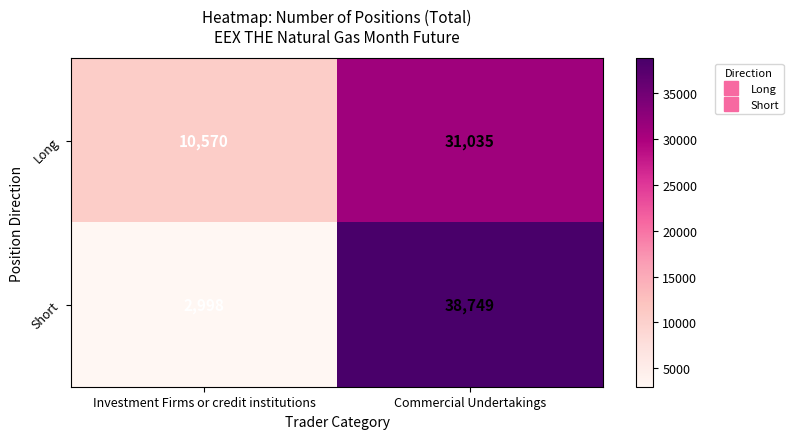

Reading left to right, what are all the values shown in this chart?

Long: Investment Firms or credit institutions=10570	Commercial Undertakings=31035
Short: Investment Firms or credit institutions=2998	Commercial Undertakings=38749